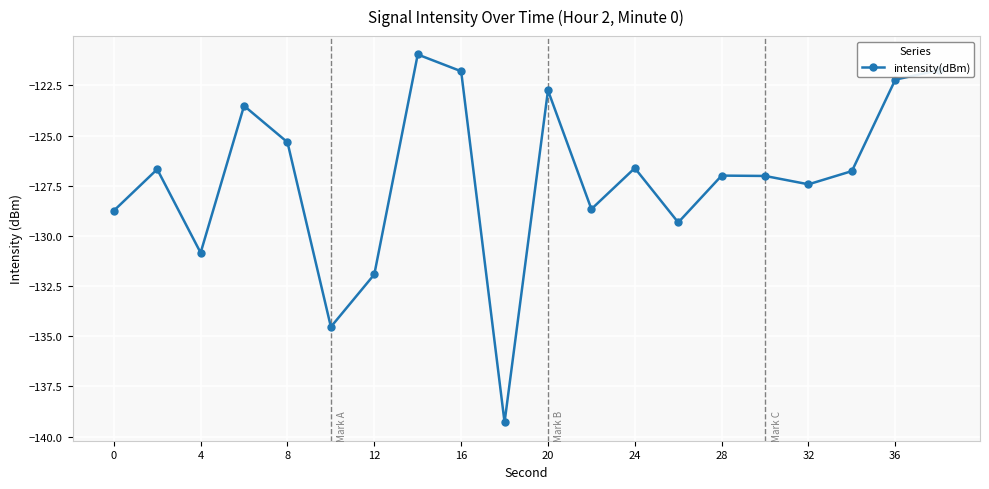

What is the smallest value displayed?

-139.3